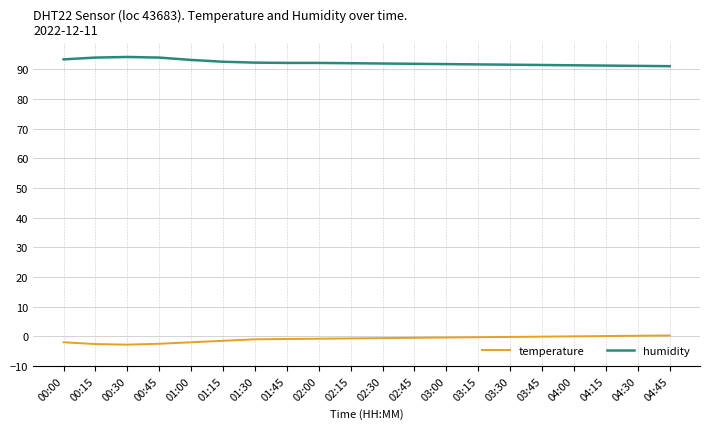

True or false: humidity and temperature intersect in this chart.

False